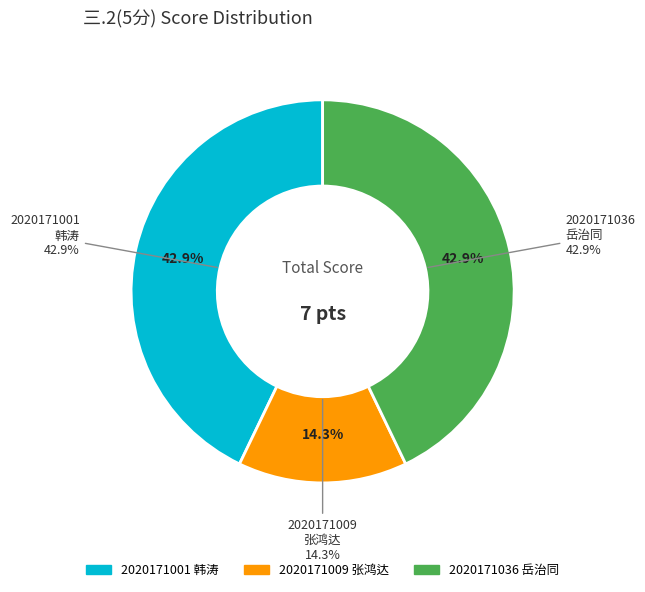

Is the sum of 2020171036
岳治同 and 2020171009
张鸿达 greater than half?

Yes